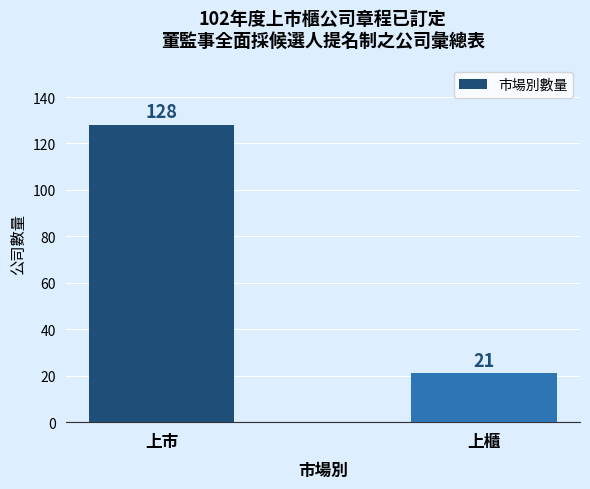

How many bars are there in total?

2